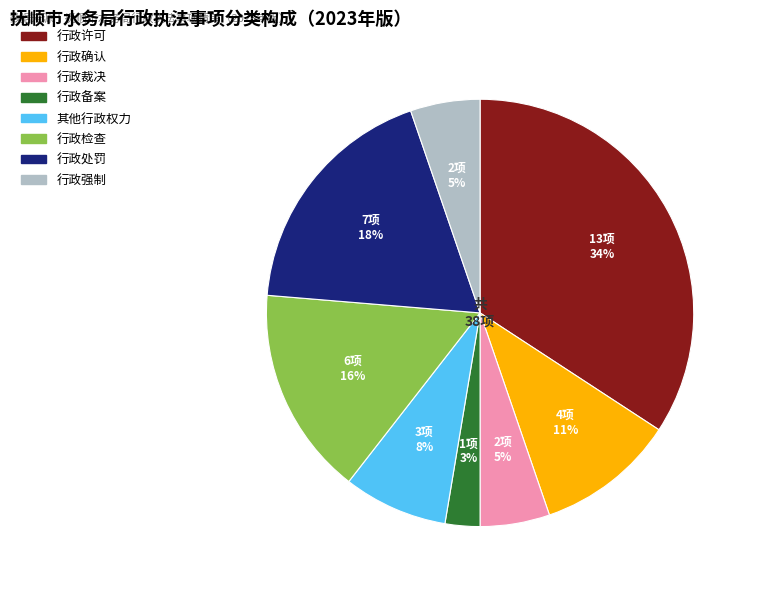

To the nearest percent, what portion does 行政备案 represent?

3%